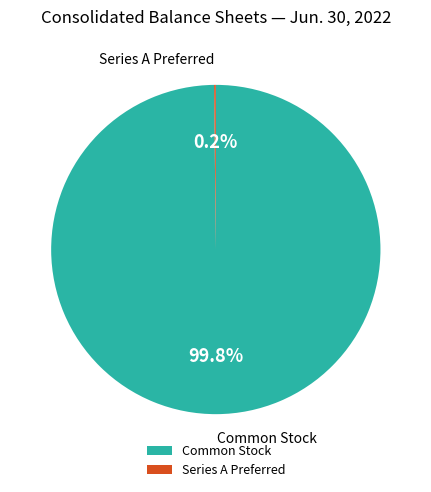

Which category has the biggest portion of the pie?

Common Stock